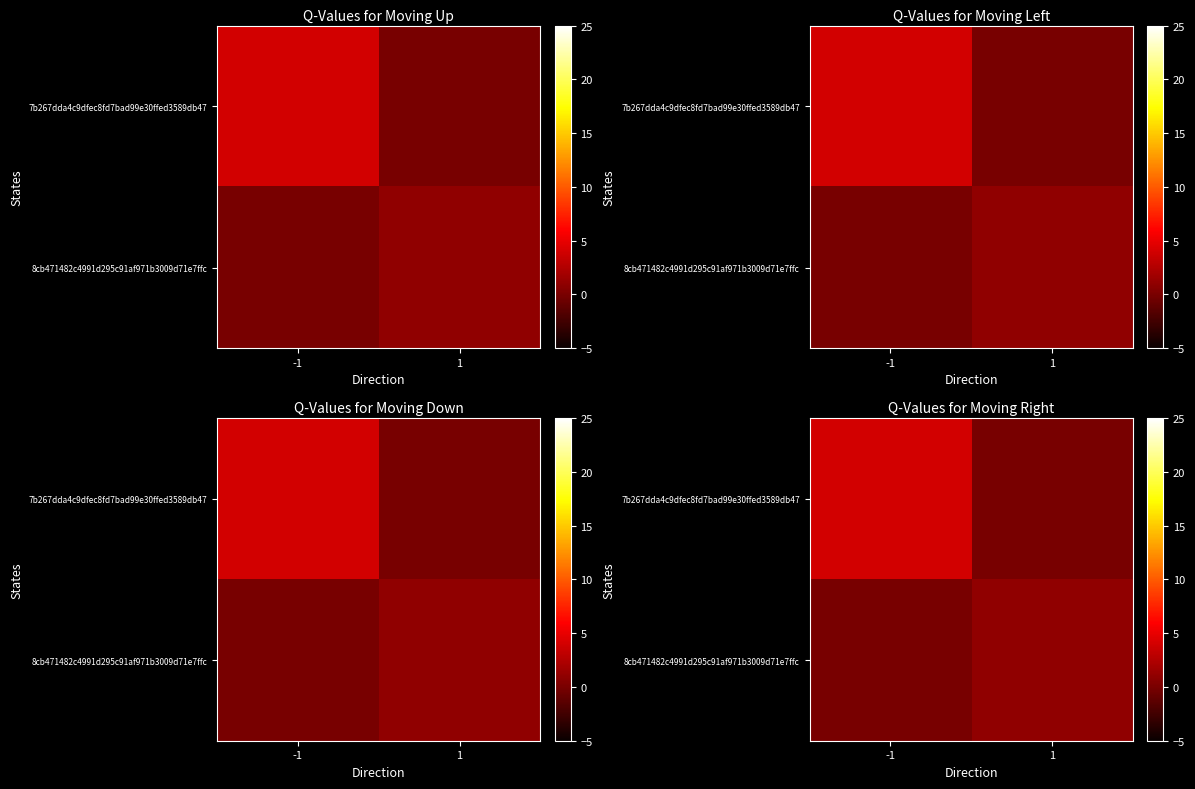

Which series has the widest spread of values?

7b267dda4c9dfec8fd7bad99e30ffed3589db47